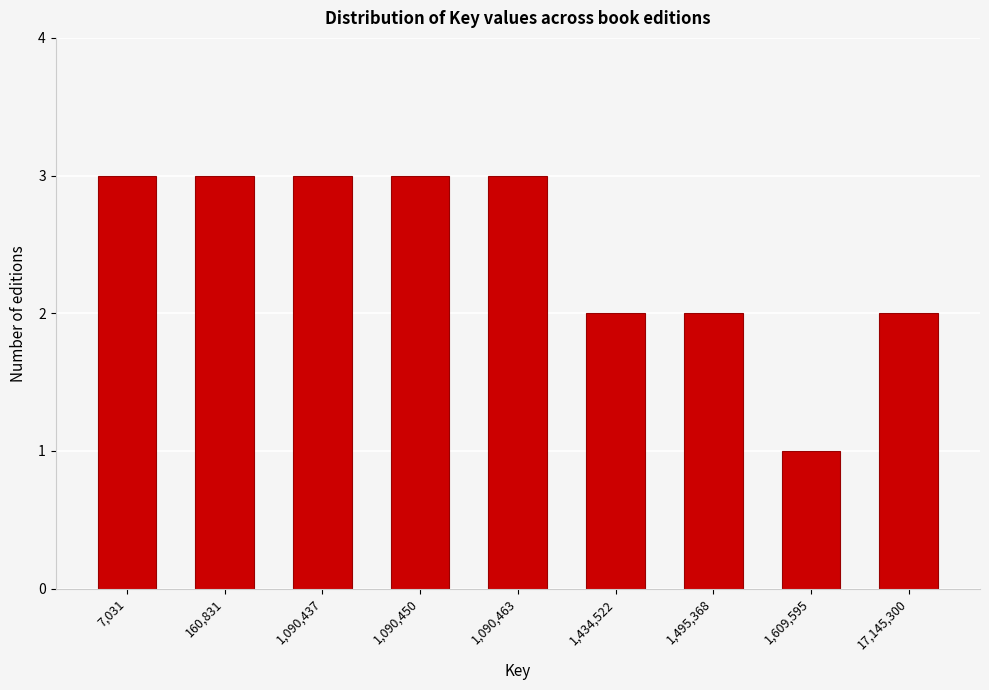

Reading right to left, extract all data points from this chart.

17,145,300=2	1,609,595=1	1,495,368=2	1,434,522=2	1,090,463=3	1,090,450=3	1,090,437=3	160,831=3	7,031=3